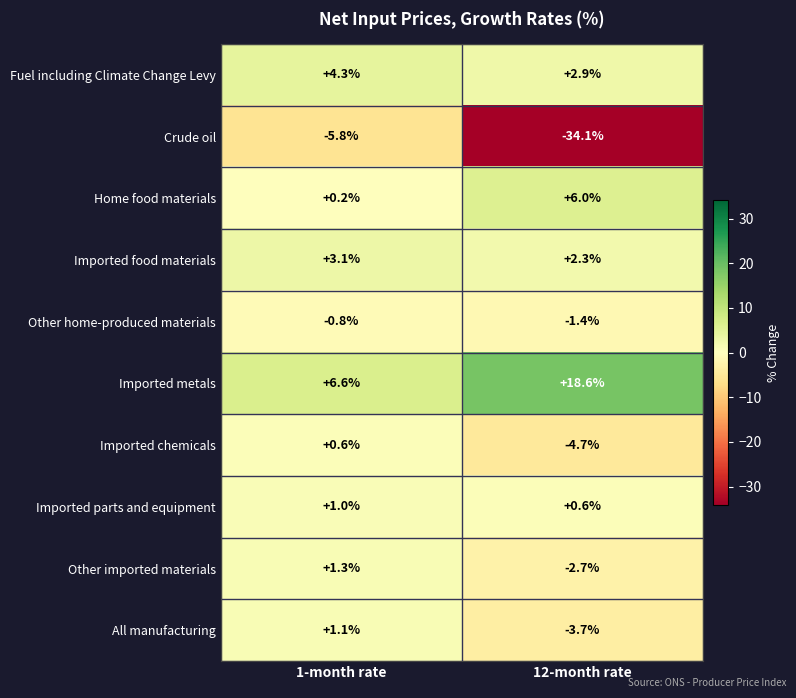

Which series has the largest total across all categories?

Imported metals